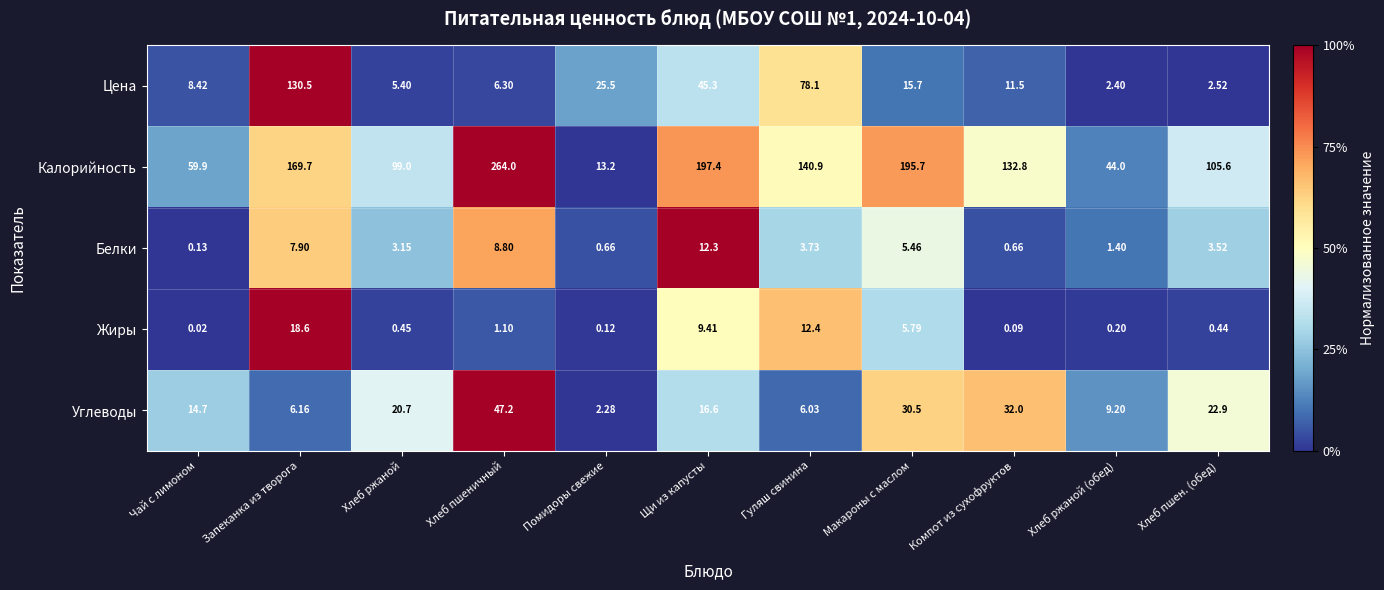

Which series has the largest total across all categories?

Калорийность